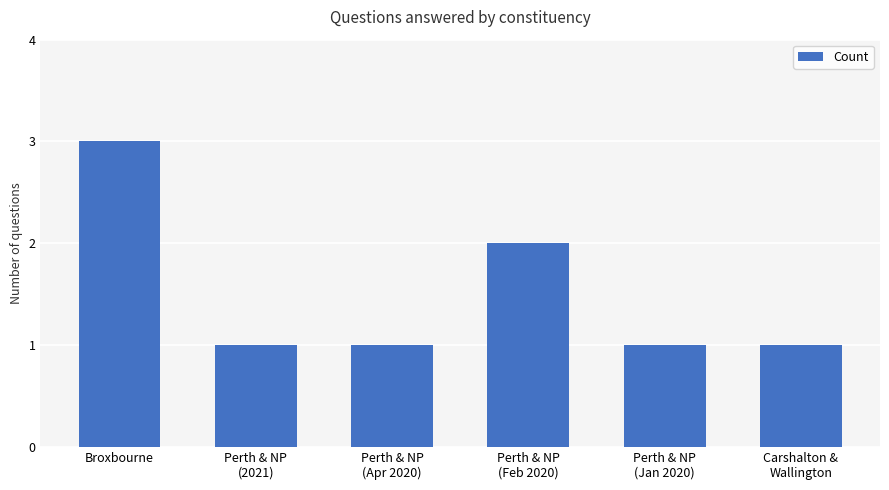

What is the sum of all values?

9